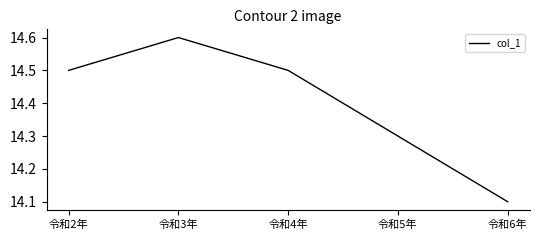

The value at 令和6年 is 14.1. True or false?

True